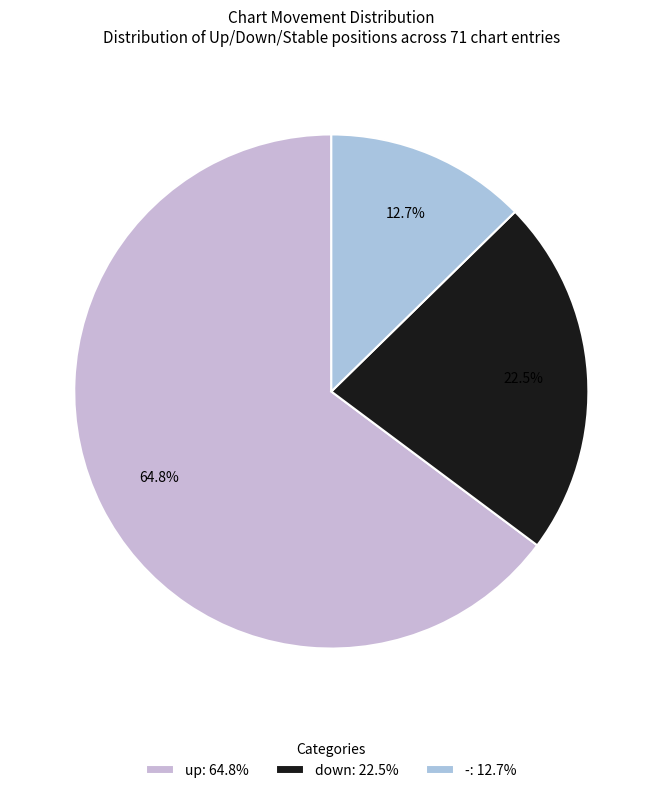

Between down and up, which is larger?

up